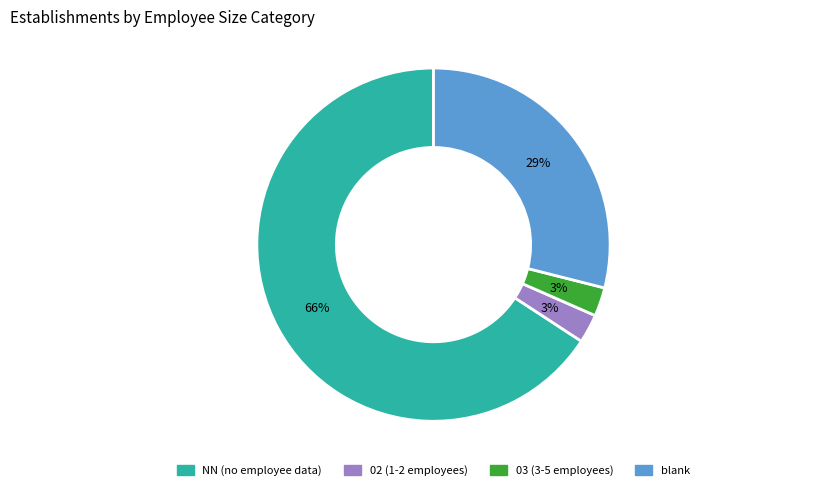

To the nearest percent, what is the average slice percentage?

25%